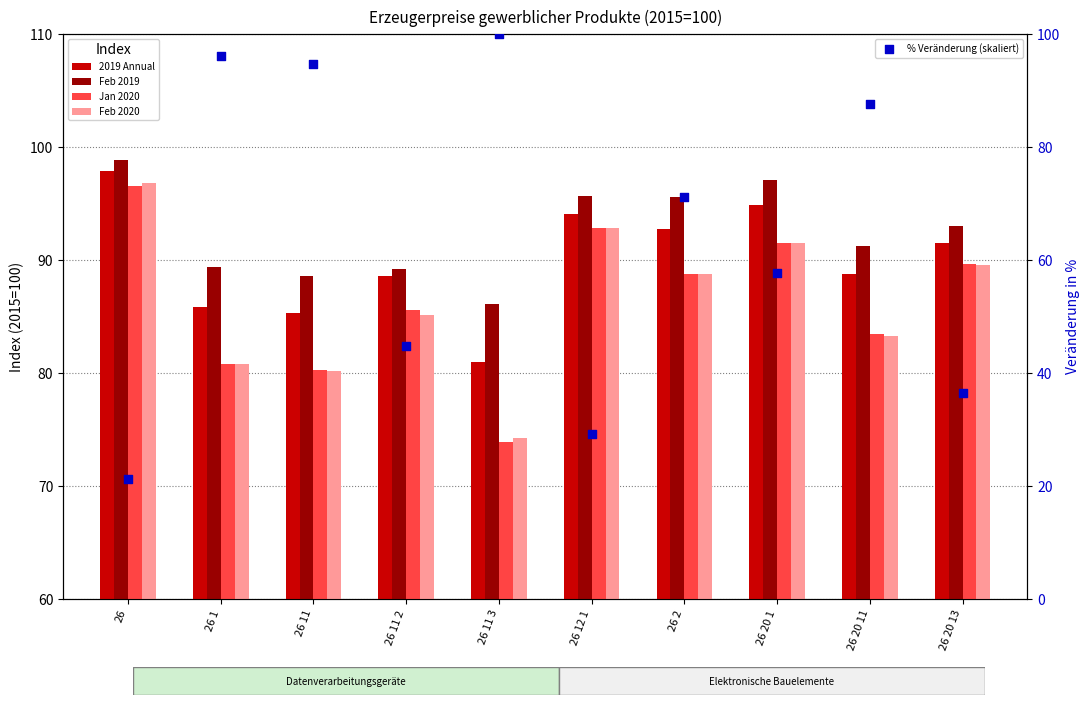

At which category is the sum across all series the highest?

26 2